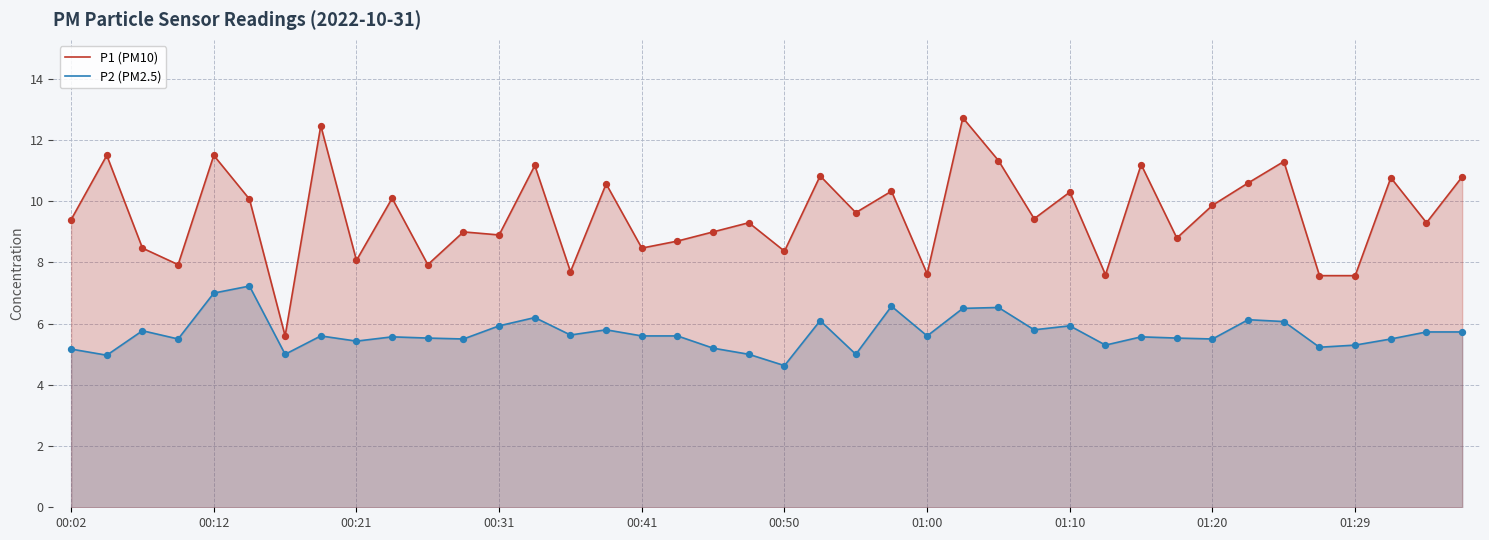

Which series reaches the minimum Y coordinate?

P2